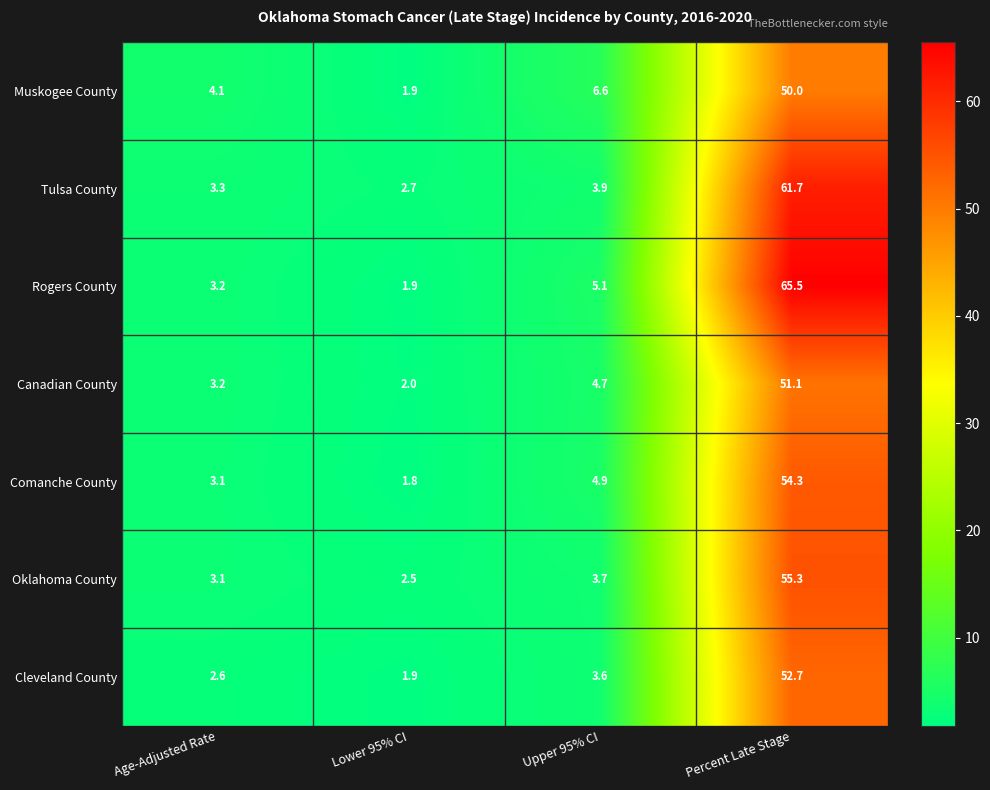

Reading left to right, list all the values displayed in this chart.

Muskogee County: 4.1	1.9	6.6	50.0
Tulsa County: 3.3	2.7	3.9	61.7
Rogers County: 3.2	1.9	5.1	65.5
Canadian County: 3.2	2.0	4.7	51.1
Comanche County: 3.1	1.8	4.9	54.3
Oklahoma County: 3.1	2.5	3.7	55.3
Cleveland County: 2.6	1.9	3.6	52.7